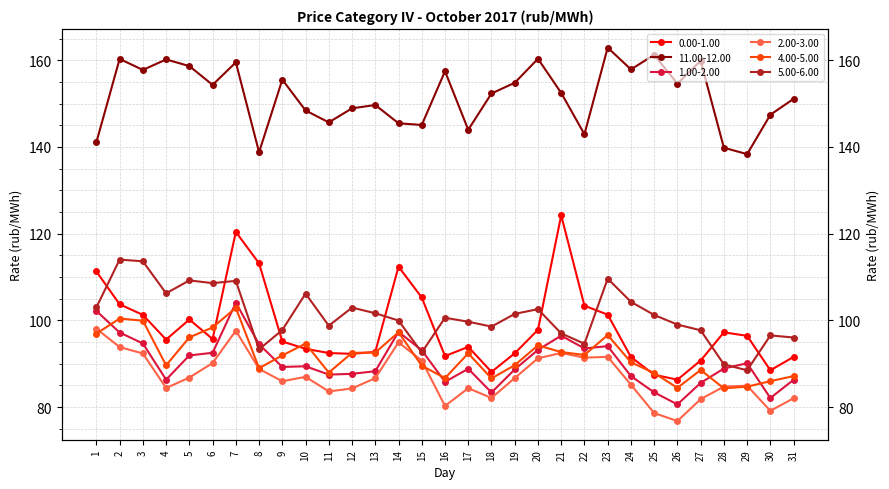

The 2.00-3.00 series shows 84.9 at 29. True or false?

True